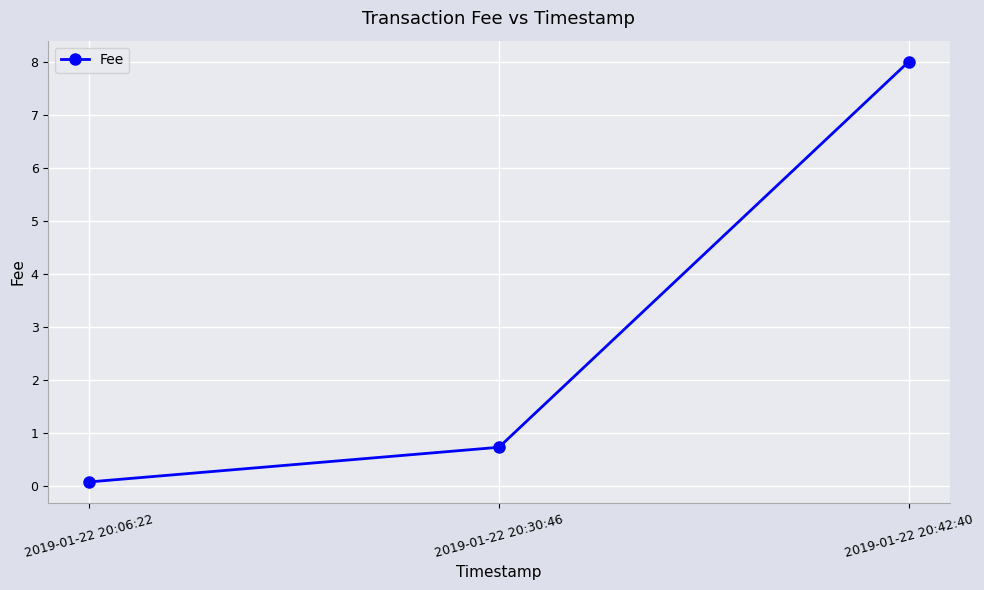

List the labels in order of value, largest first.

2019-01-22 20:42:40, 2019-01-22 20:30:46, 2019-01-22 20:06:22